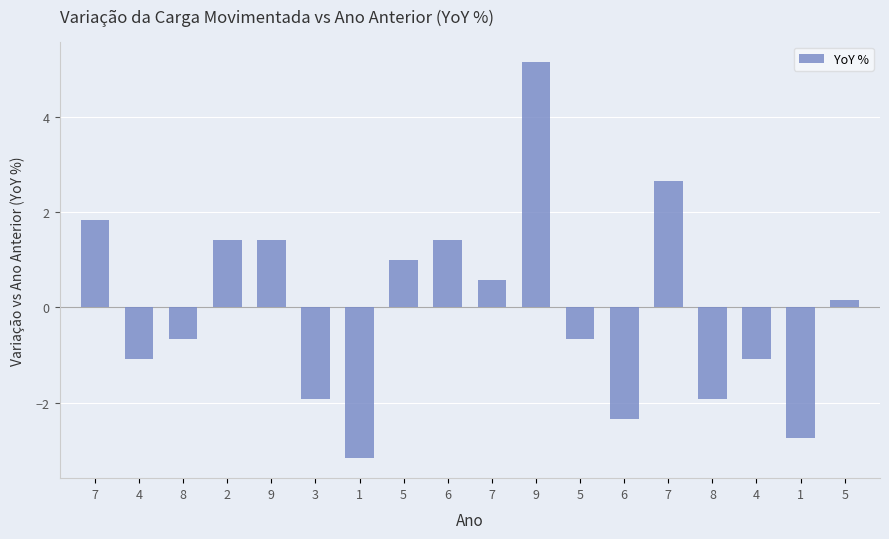

Does the chart contain any negative values?

Yes